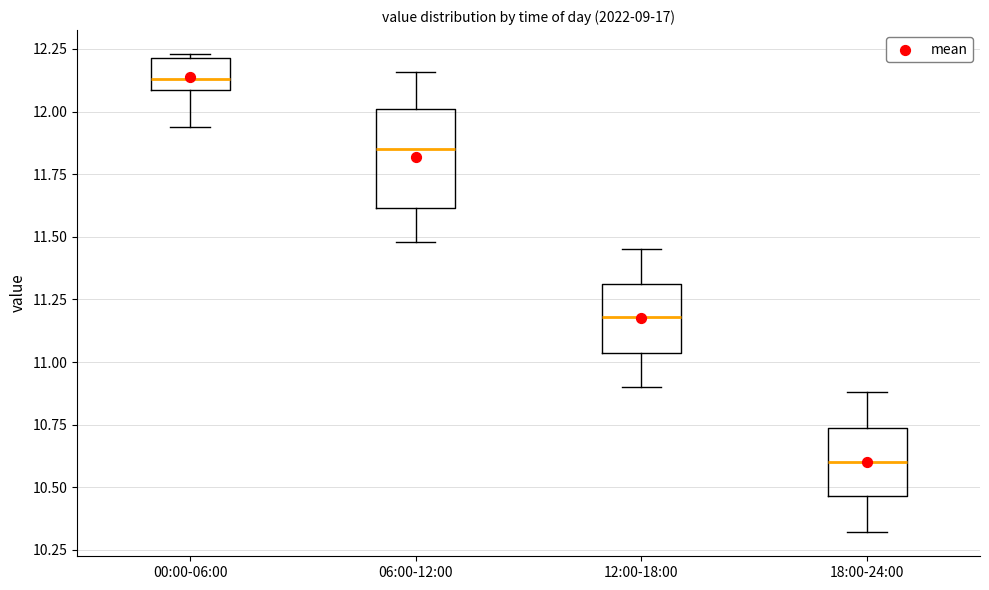

Reading left to right, read every box against the y-axis: the position of its median line, the range the box covers, and the ends of its whiskers. The values are not printed on the chart, so give them approximately, as read against the axis.

00:00-06:00: median 12.15, box 12.10 to 12.20, whiskers 11.95 to 12.25
06:00-12:00: median 11.85, box 11.60 to 12.00, whiskers 11.50 to 12.15
12:00-18:00: median 11.20, box 11.05 to 11.30, whiskers 10.90 to 11.45
18:00-24:00: median 10.60, box 10.45 to 10.75, whiskers 10.30 to 10.90